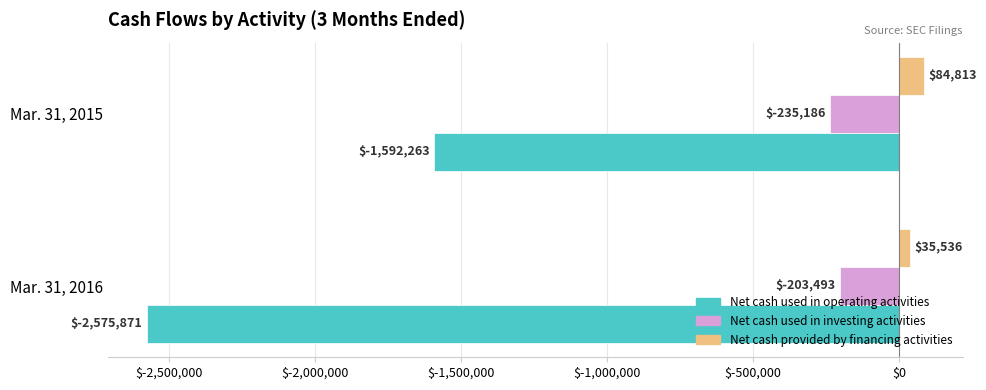

What is the total value across all series at Mar. 31, 2015?

-1742636